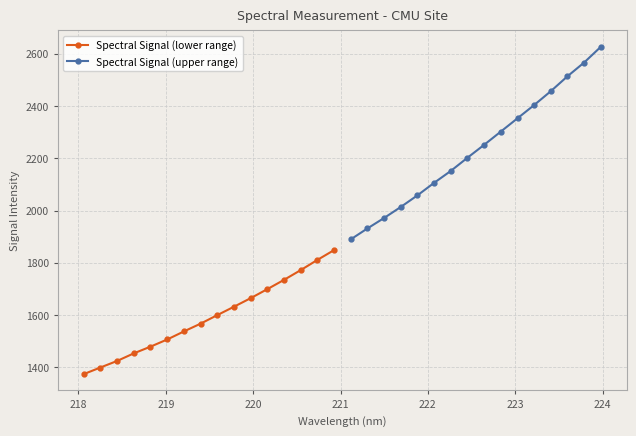

What is the difference between the second highest and minimum values in the Spectral Signal (upper range) series?

676.4